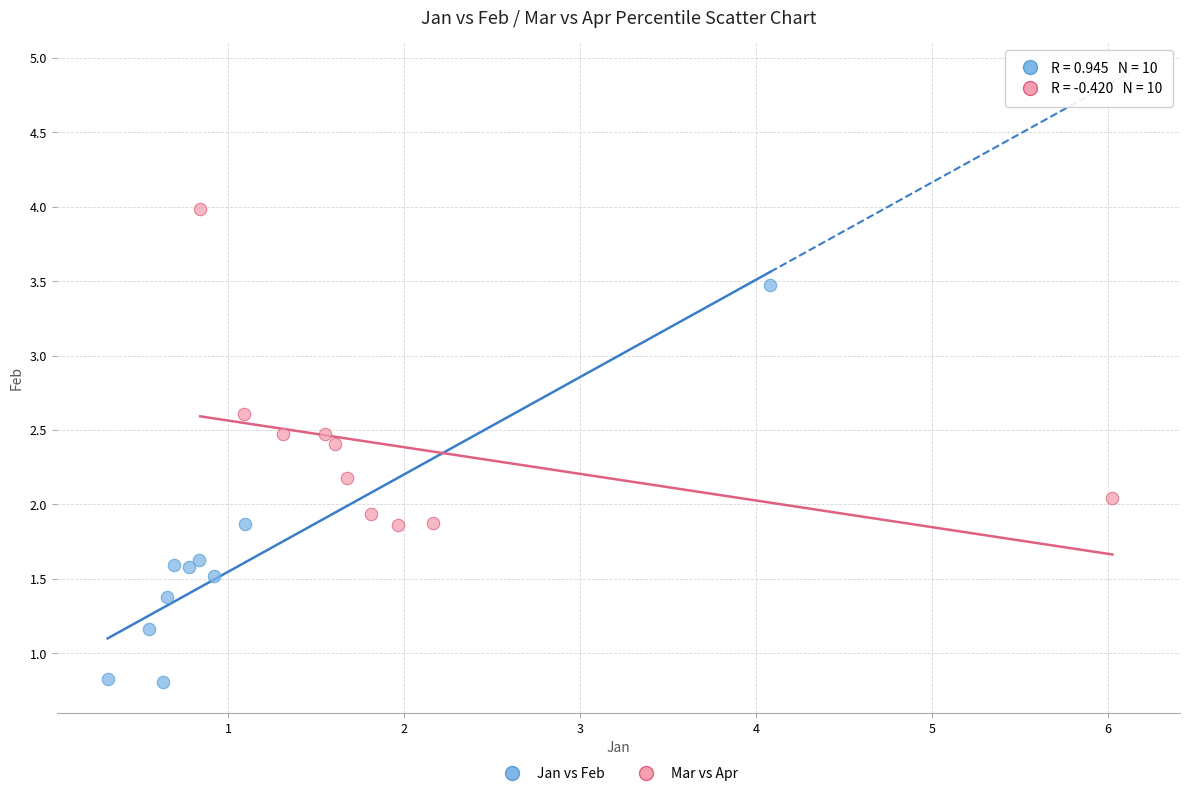

Which series contains the lowest Y value?

Jan vs Feb